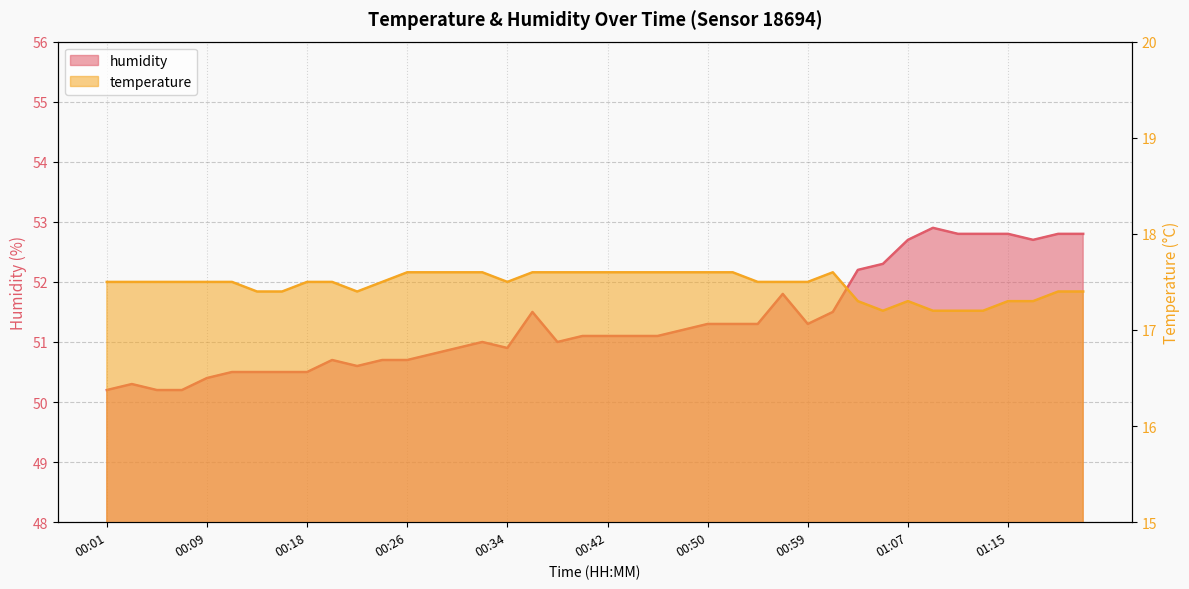

At which label is humidity closest to 51?

00:32